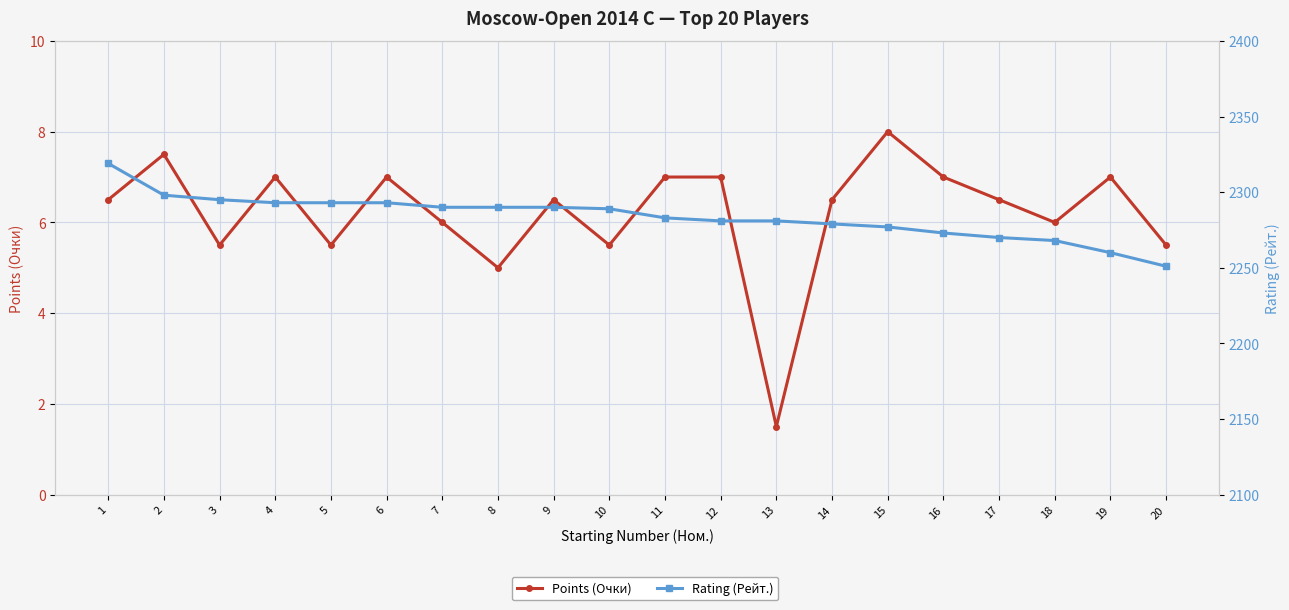

What is the average value of the Points (Очки) series?

6.2